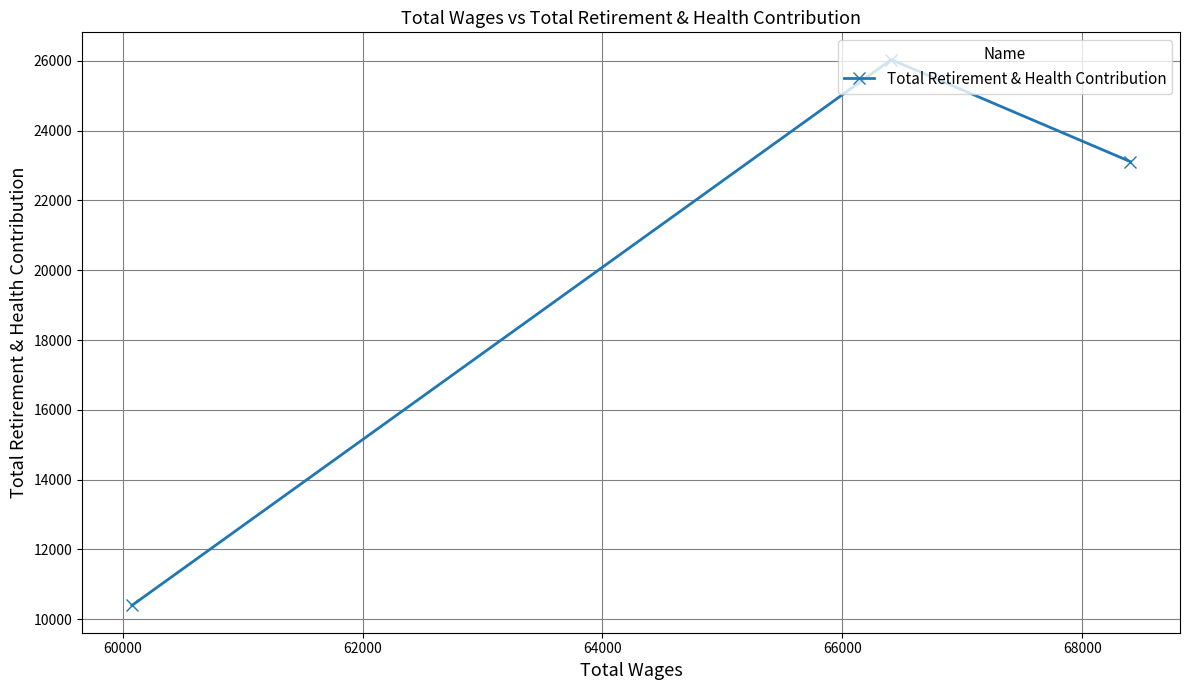

Count the values in the range 10395 to 26036.

3